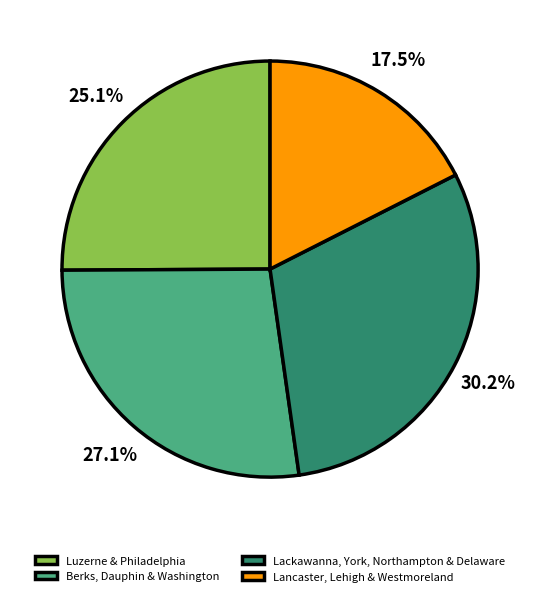

Does Lancaster, Lehigh & Westmoreland represent more than half of the total?

No